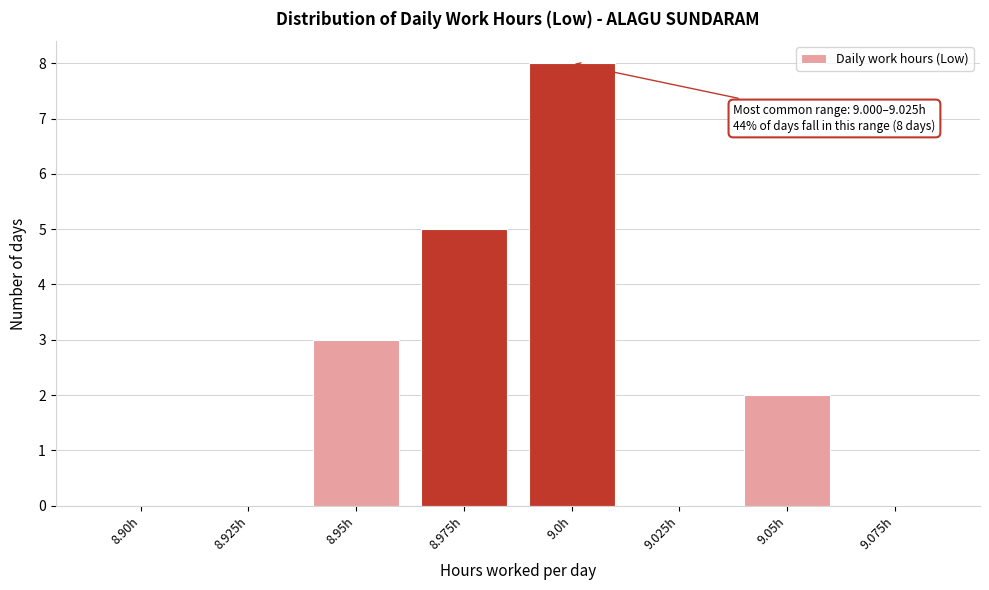

Reading left to right, transcribe all the data shown in this chart.

8.90h=0	8.925h=0	8.95h=3	8.975h=5	9.0h=8	9.025h=0	9.05h=2	9.075h=0